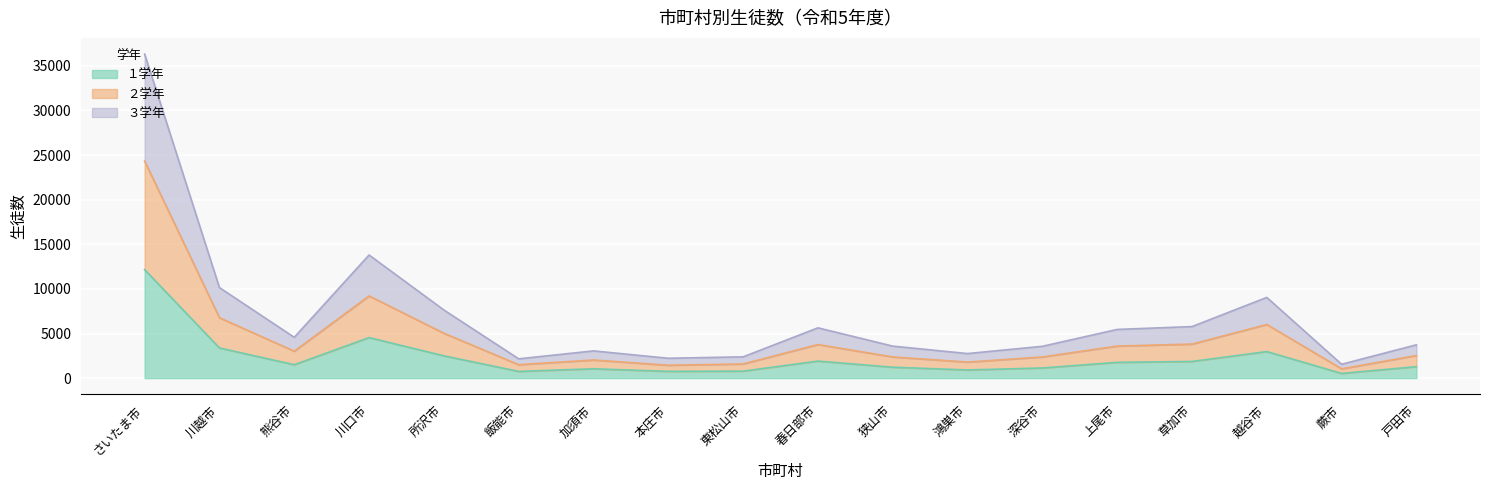

Is the value of 生徒総数 at 川口市 greater than the value of １学年 at 所沢市?

Yes